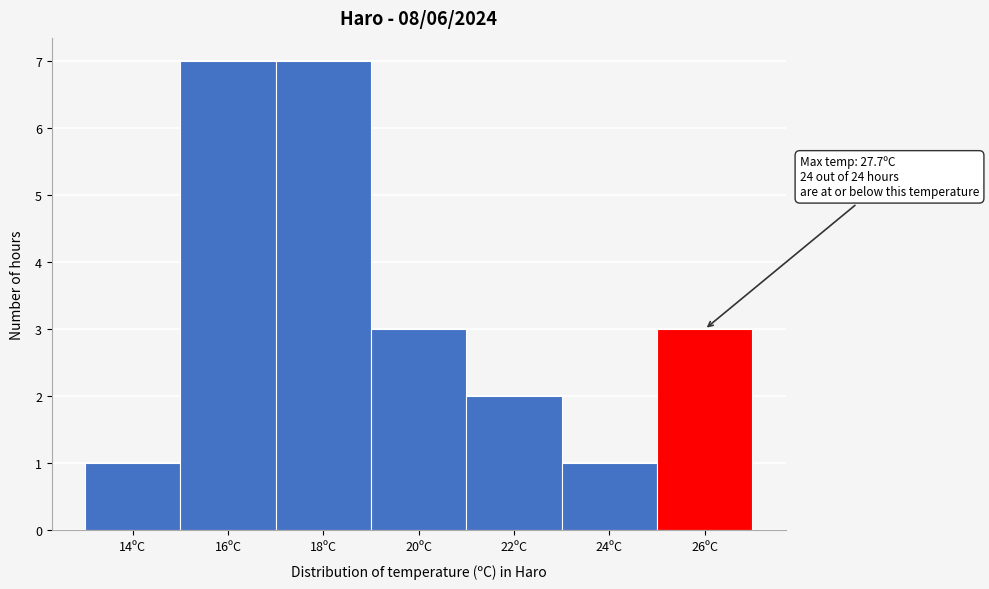

Reading left to right, transcribe all the data shown in this chart.

1	7	7	3	2	1	3